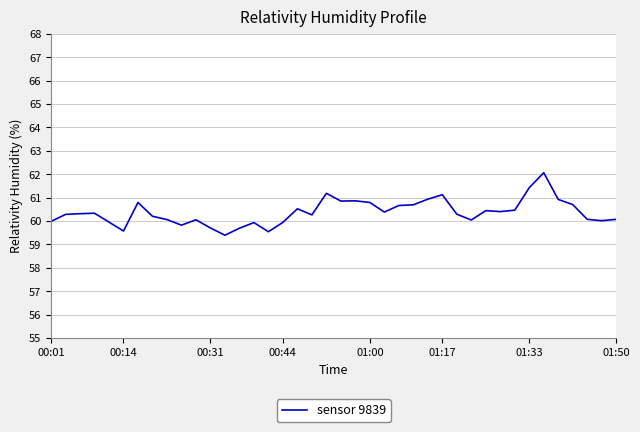

What is the difference between the maximum and minimum values?

2.7